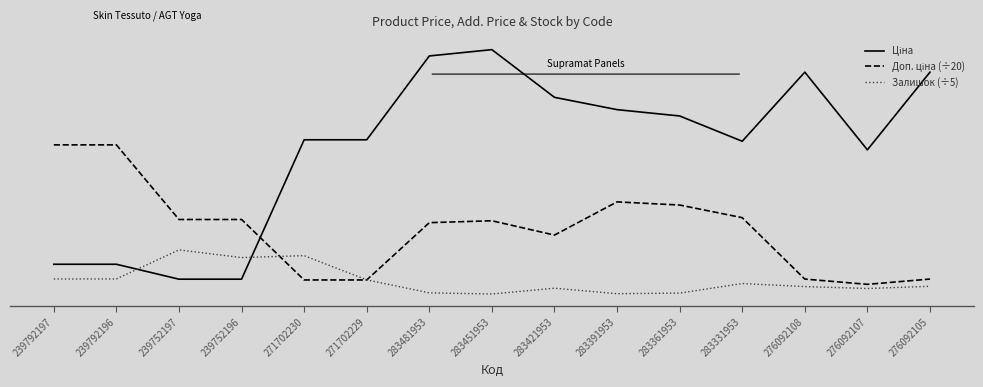

Does the chart display data point markers on the line(s)?

No